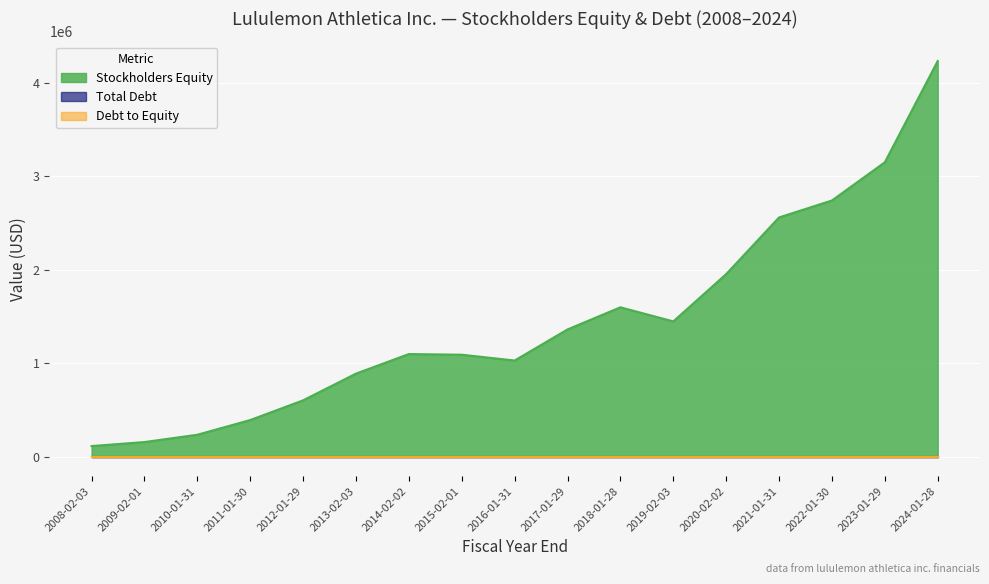

Reading left to right, list all the values displayed in this chart.

Stockholders Equity: 112034	154842	233108	390389	601376	887299	1096682	1089568	1027482	1359973	1596960	1445975	1952218	2558566	2740046	3148799	4232081
Total Debt: 0	0	0	0	0	0	0	0	0	0	0	0	0	0	0	0	0
Debt to Equity: 0	0	0	0	0	0	0	0	0	0	0	0	0	0	0	0	0